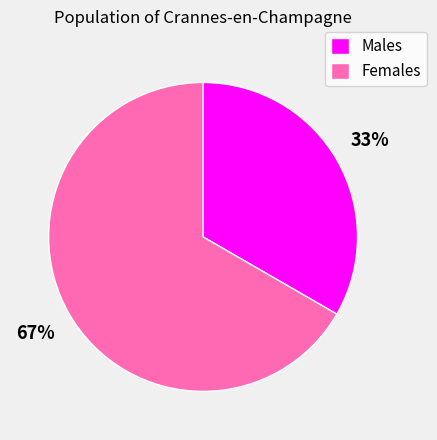

To the nearest percent, what is the combined percentage of Males and Females?

100%